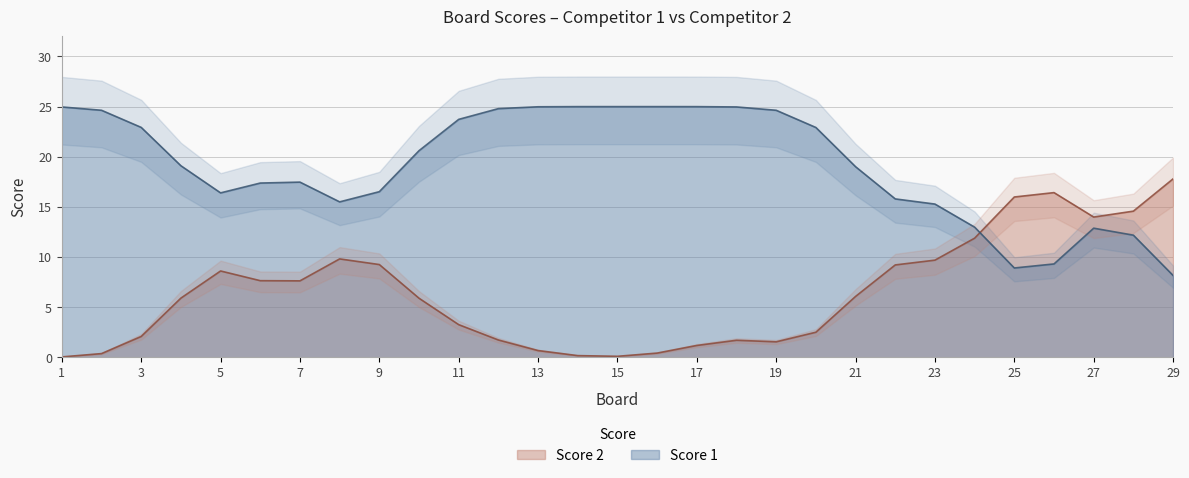

True or false: Score 2 and Score 1 intersect in this chart.

True